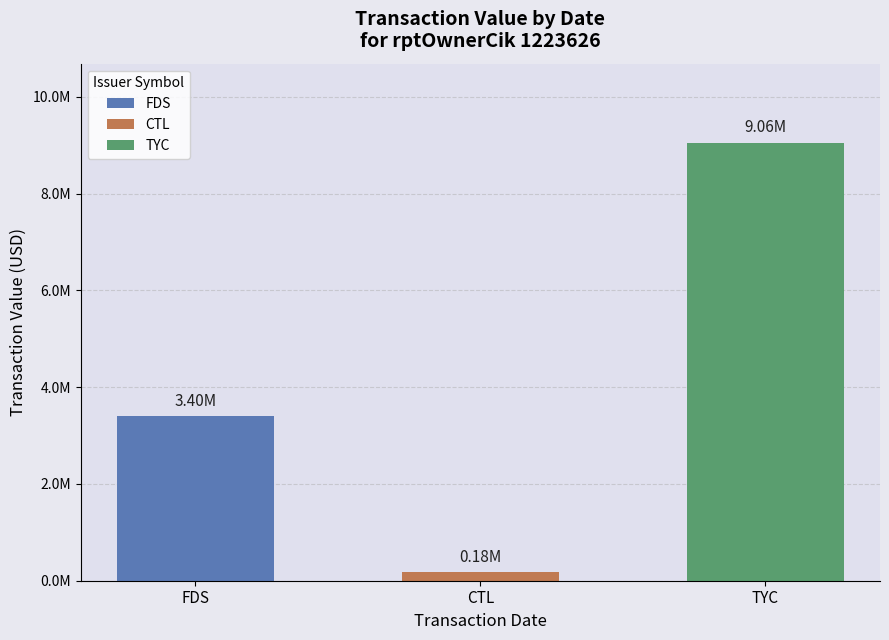

The value at 2011-10-24 is 512506. True or false?

False